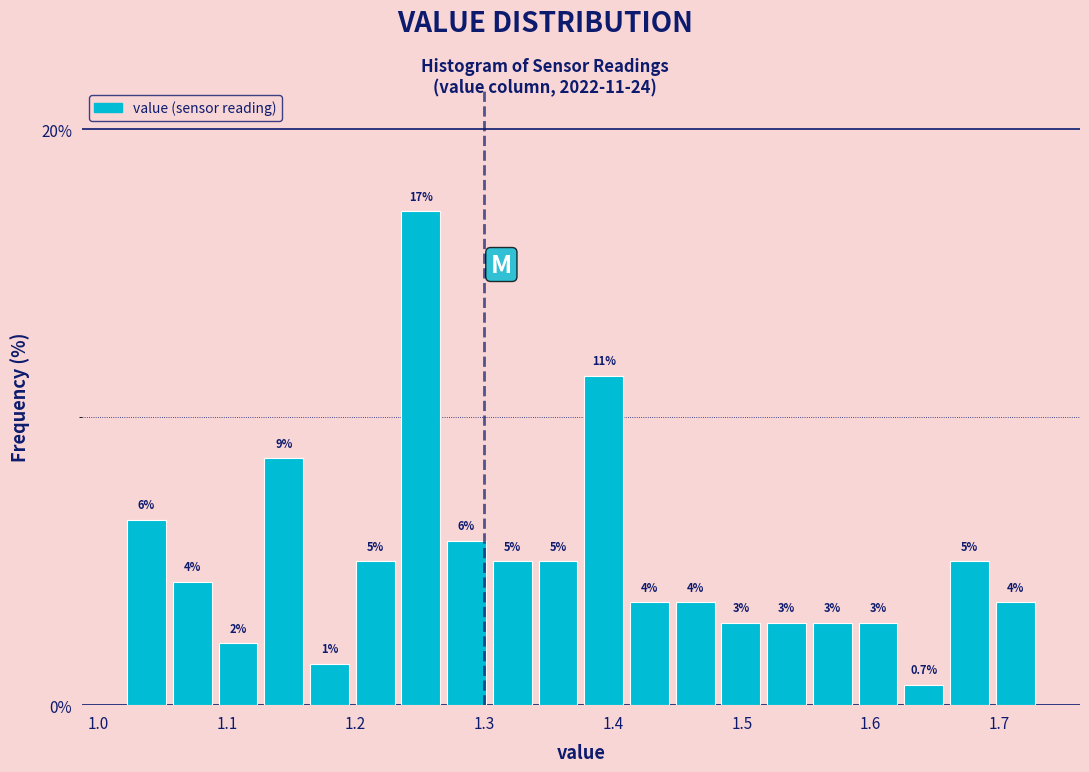

Read against the x-axis, roughly where is the centre of the tallest bar?

1.25